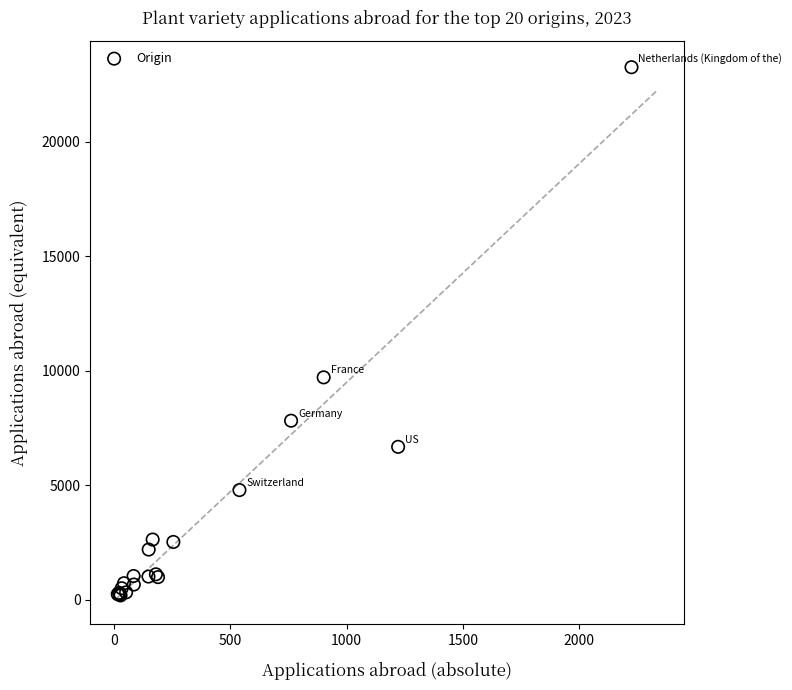

What Y value in the scatter plot is closest to 11724?

9711